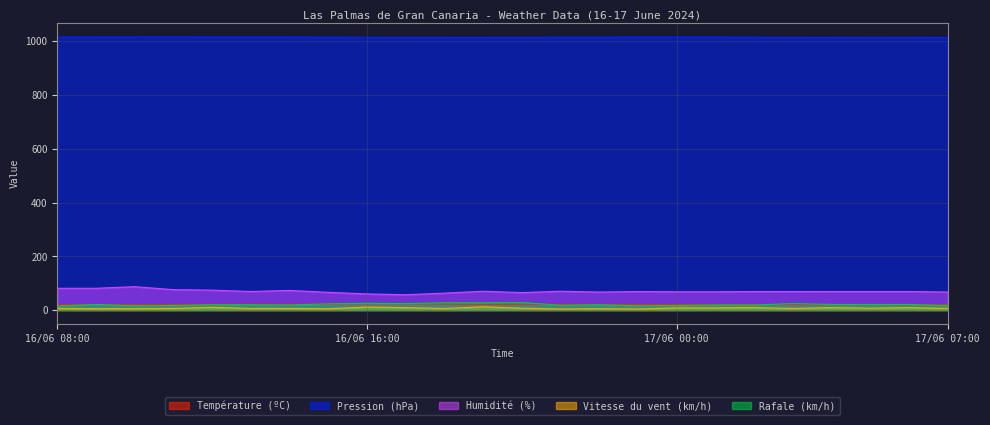

Rank the series at 16/06 15:00 from highest to lowest value.

Pression (hPa), Humidité (%), Rafale (km/h), Température (ºC), Vitesse du vent (km/h)